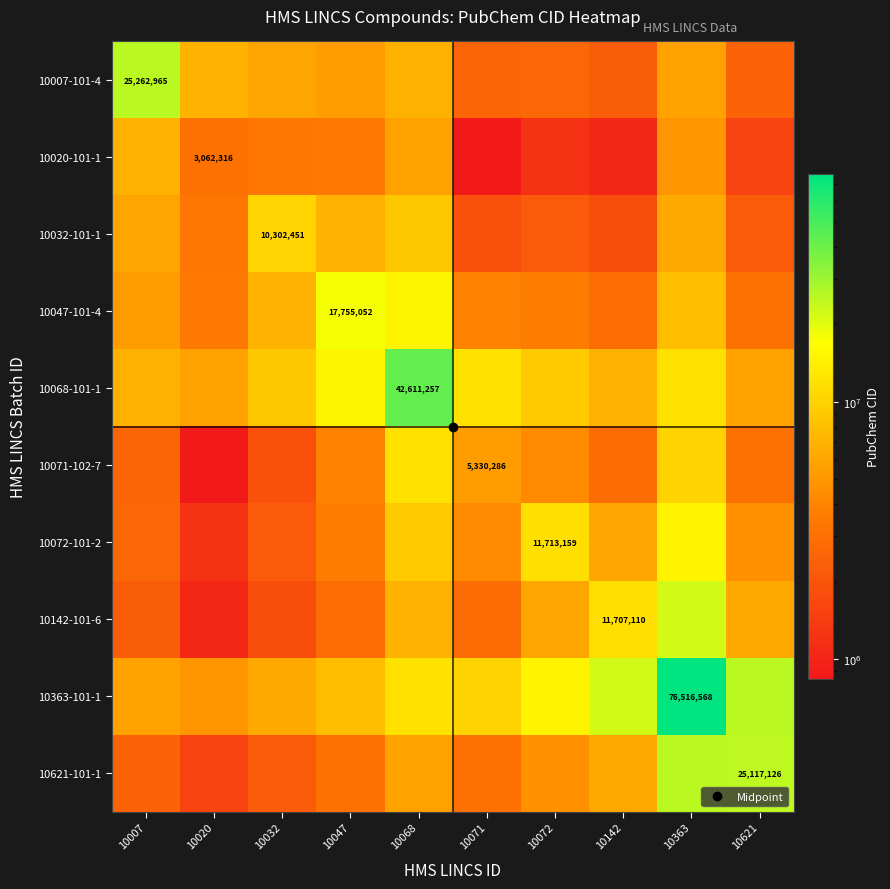

At which category is the sum across all series the highest?

10363